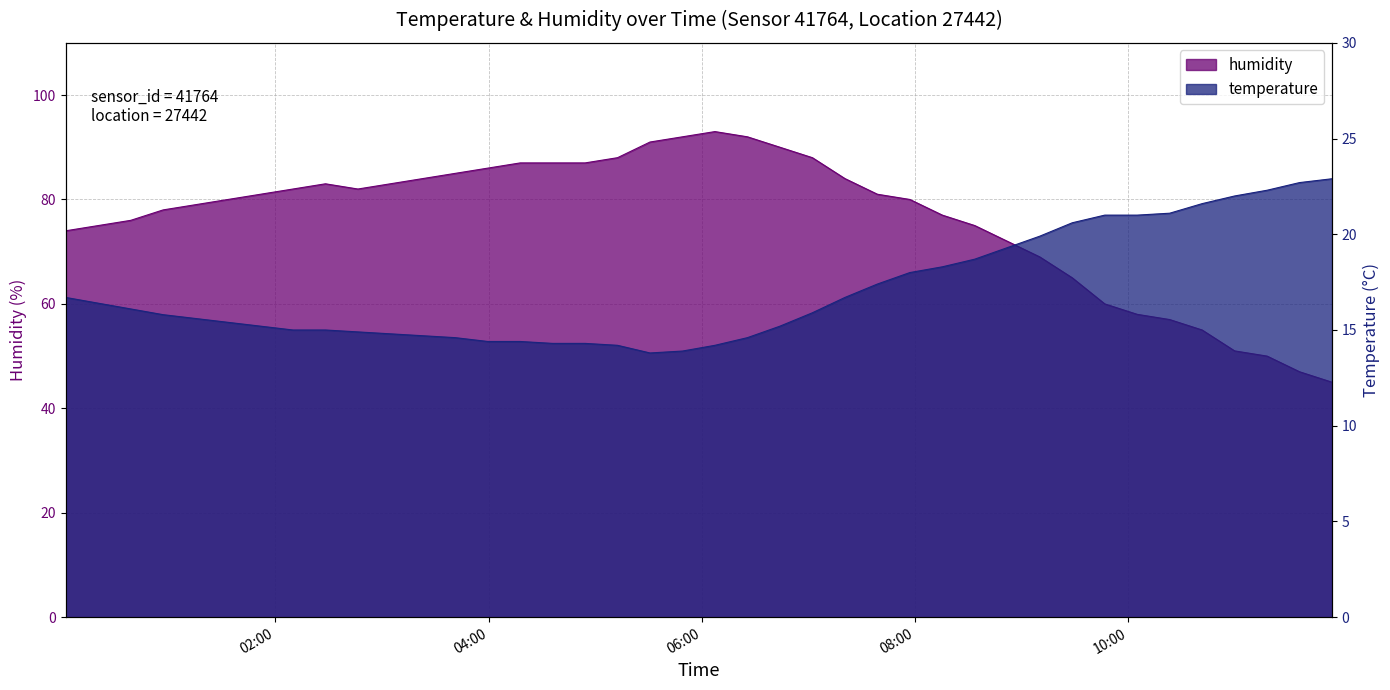

List the labels in order of humidity value, largest first.

2022-08-21T06:07:25, 2022-08-21T05:49:09, 2022-08-21T06:25:42, 2022-08-21T05:30:52, 2022-08-21T06:44:00, 2022-08-21T05:12:36, 2022-08-21T07:02:16, 2022-08-21T04:17:49, 2022-08-21T04:36:05, 2022-08-21T04:54:21, 2022-08-21T03:59:33, 2022-08-21T03:41:17, 2022-08-21T03:23:00, 2022-08-21T07:20:34, 2022-08-21T02:28:13, 2022-08-21T03:04:44, 2022-08-21T02:09:57, 2022-08-21T02:46:29, 2022-08-21T01:51:42, 2022-08-21T07:38:50, 2022-08-21T01:33:25, 2022-08-21T07:57:06, 2022-08-21T01:15:10, 2022-08-21T00:56:53, 2022-08-21T08:15:23, 2022-08-21T00:38:38, 2022-08-21T00:20:21, 2022-08-21T08:33:39, 2022-08-21T00:02:05, 2022-08-21T08:51:55, 2022-08-21T09:10:12, 2022-08-21T09:28:29, 2022-08-21T09:46:47, 2022-08-21T10:05:03, 2022-08-21T10:23:19, 2022-08-21T10:41:35, 2022-08-21T10:59:52, 2022-08-21T11:18:09, 2022-08-21T11:36:25, 2022-08-21T11:54:41